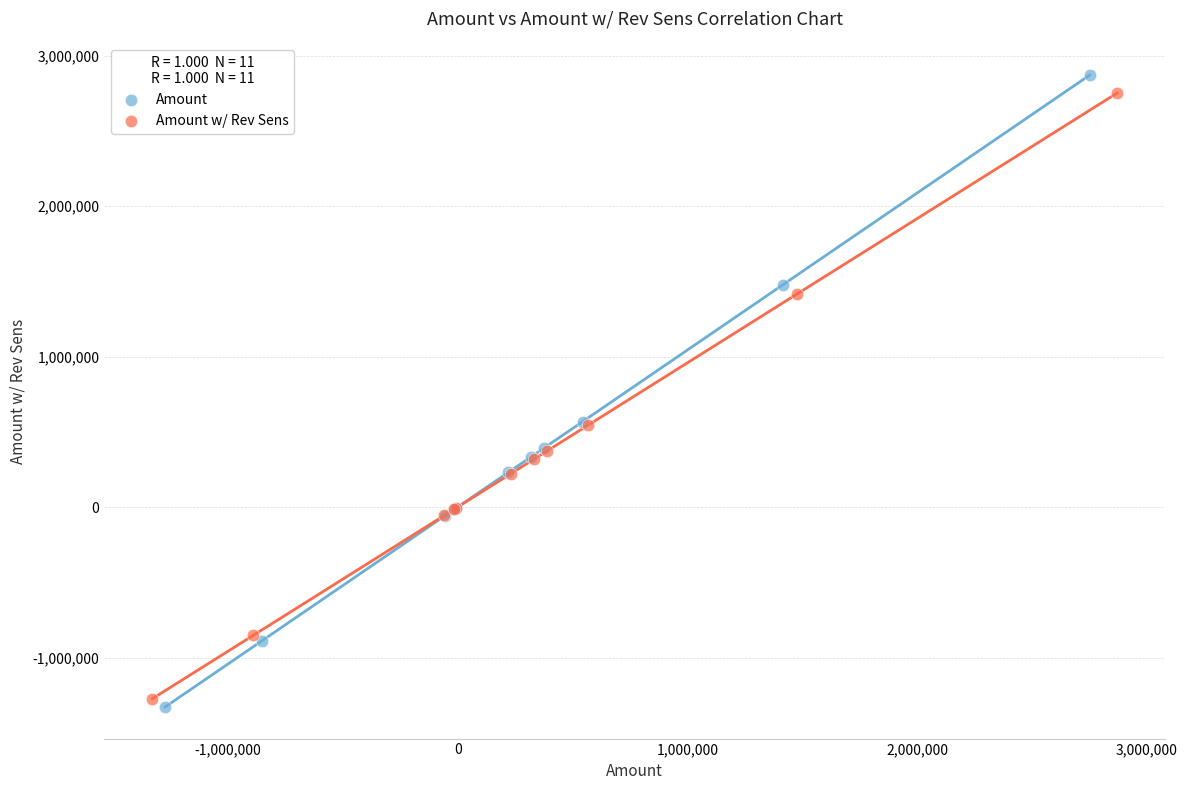

Which series has the widest spread of Y values?

Amount